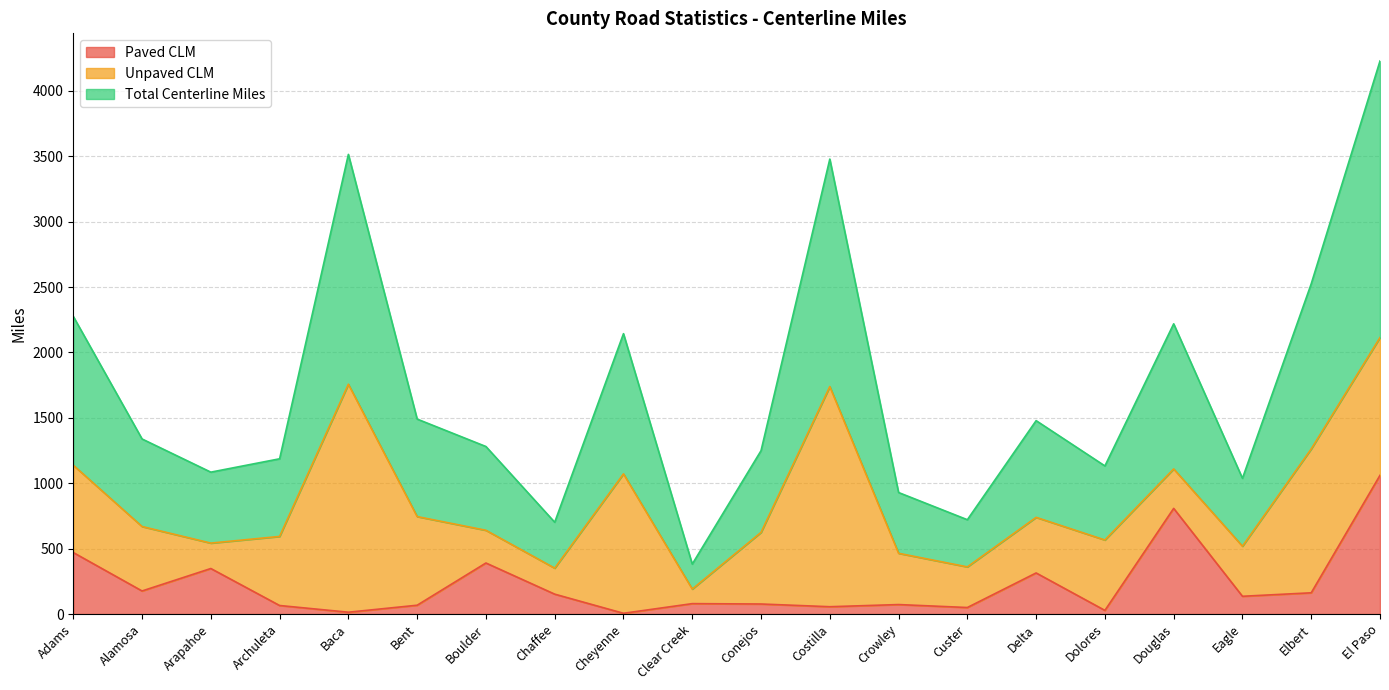

What are all the series names shown in the legend?

Paved CLM, Unpaved CLM, Total Centerline Miles